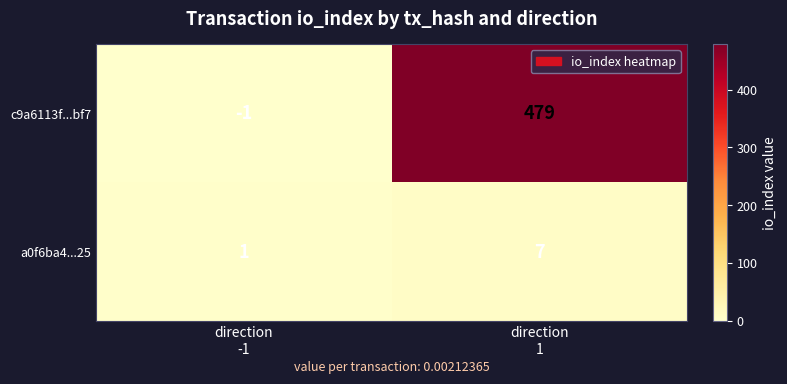

Which series has the largest range (max minus min)?

c9a6113f...bf7